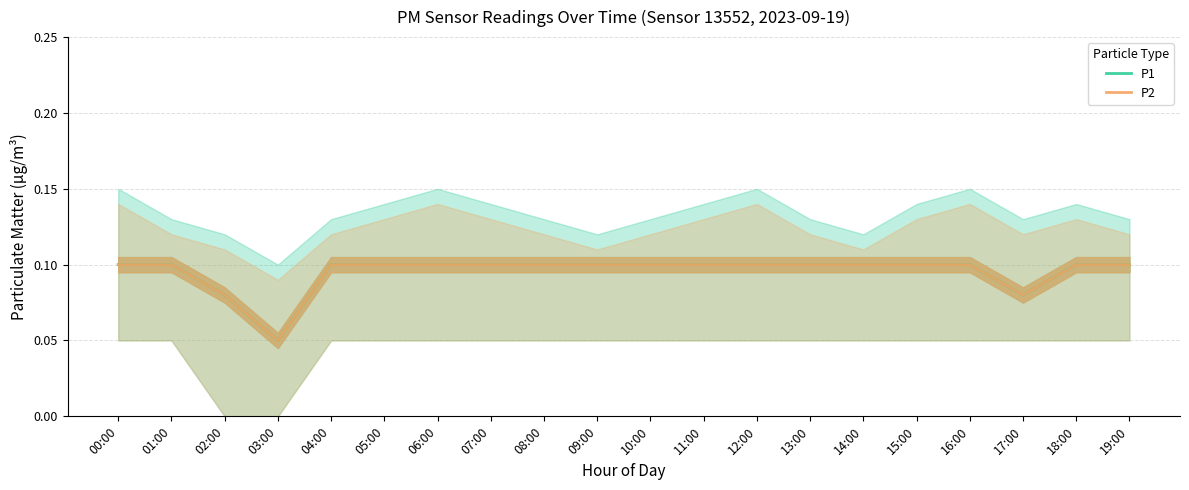

What is the minimum value shown in the chart?

0.1